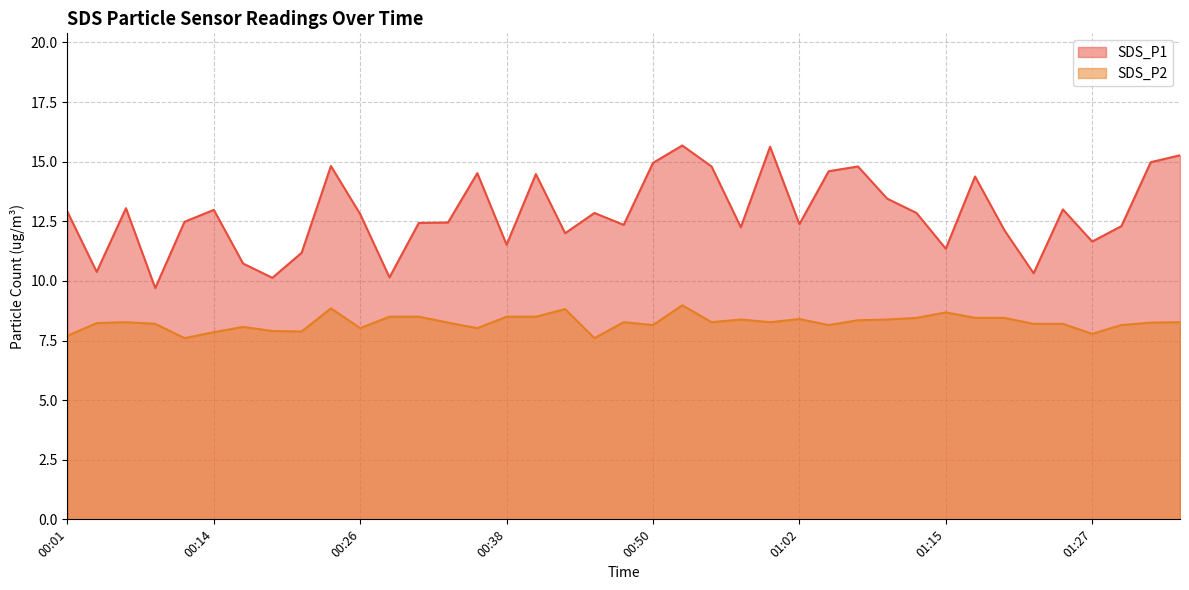

True or false: SDS_P2 and SDS_P1 cross at least once.

False